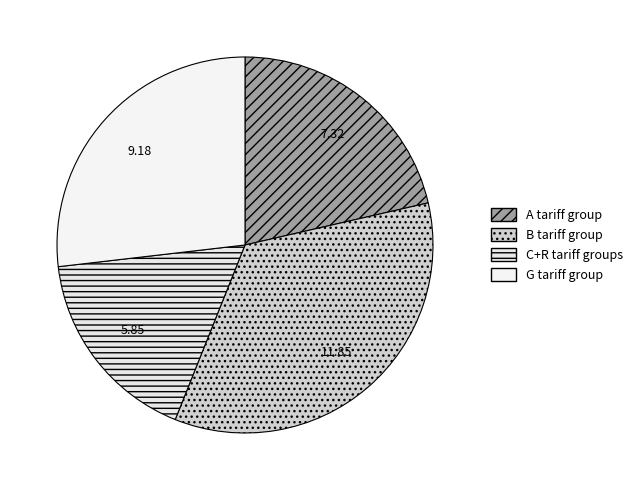

Which slice is the smallest?

C+R tariff groups